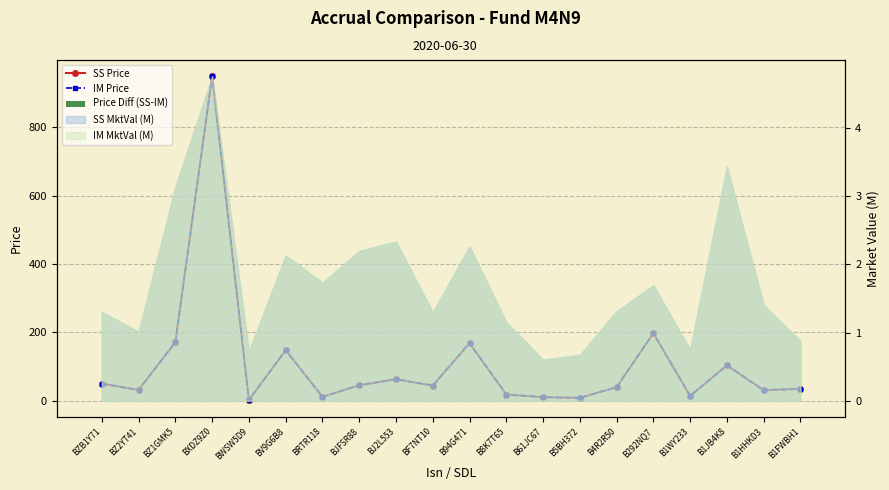

Rank the categories by IM Price value from highest to lowest.

BXDZ9Z0, B292NQ7, BZ1GMK5, B94G471, BV9G6B8, B1JB4K8, BJ2L553, BZB1Y71, BJFSR88, BF7NT10, B4R2R50, B1FWBH1, BZ2YT41, B1HHKD3, B8K7T65, B1WY233, BRTR118, B61JC67, B5BH372, BWSW5D9